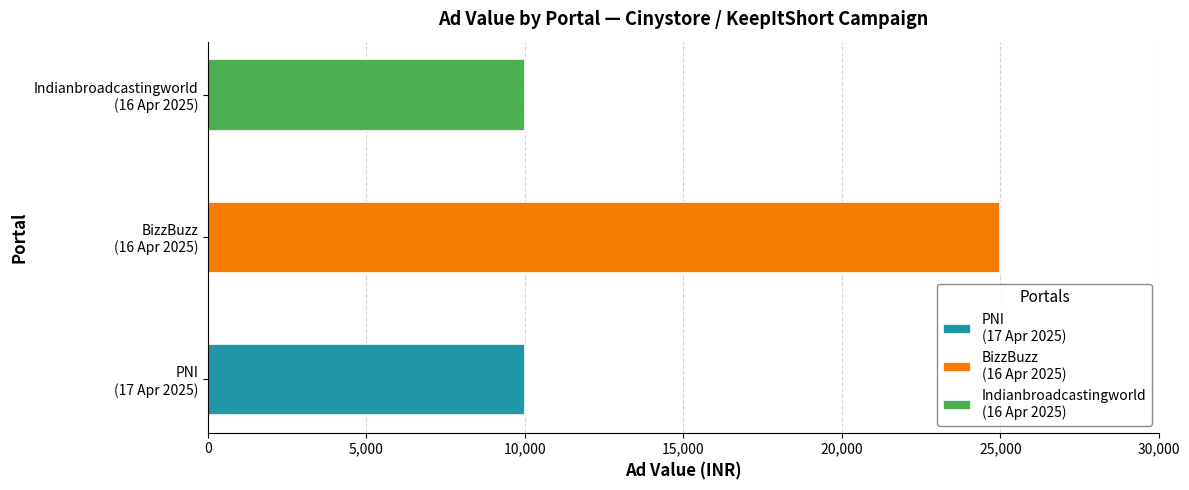

How many bars are there in total?

3